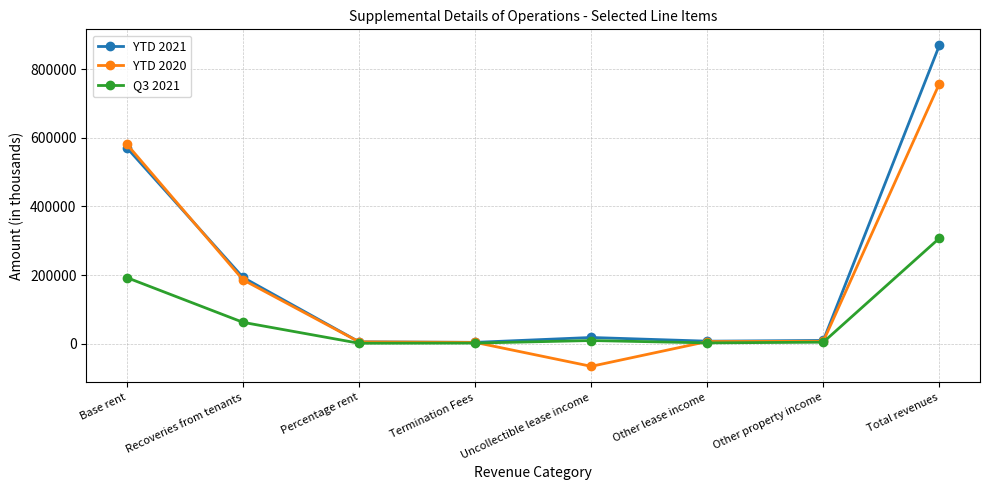

What is the difference between the second highest and minimum values in the YTD 2020 series?

646792